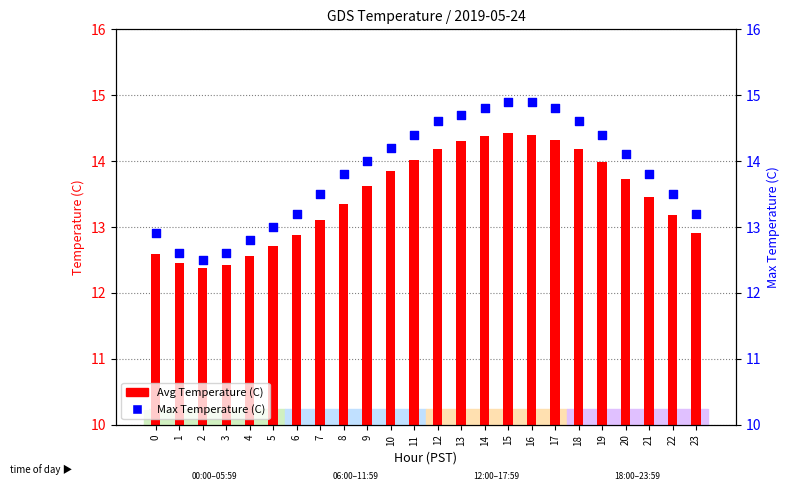

Which series has the largest total across all categories?

Max Temperature (C)